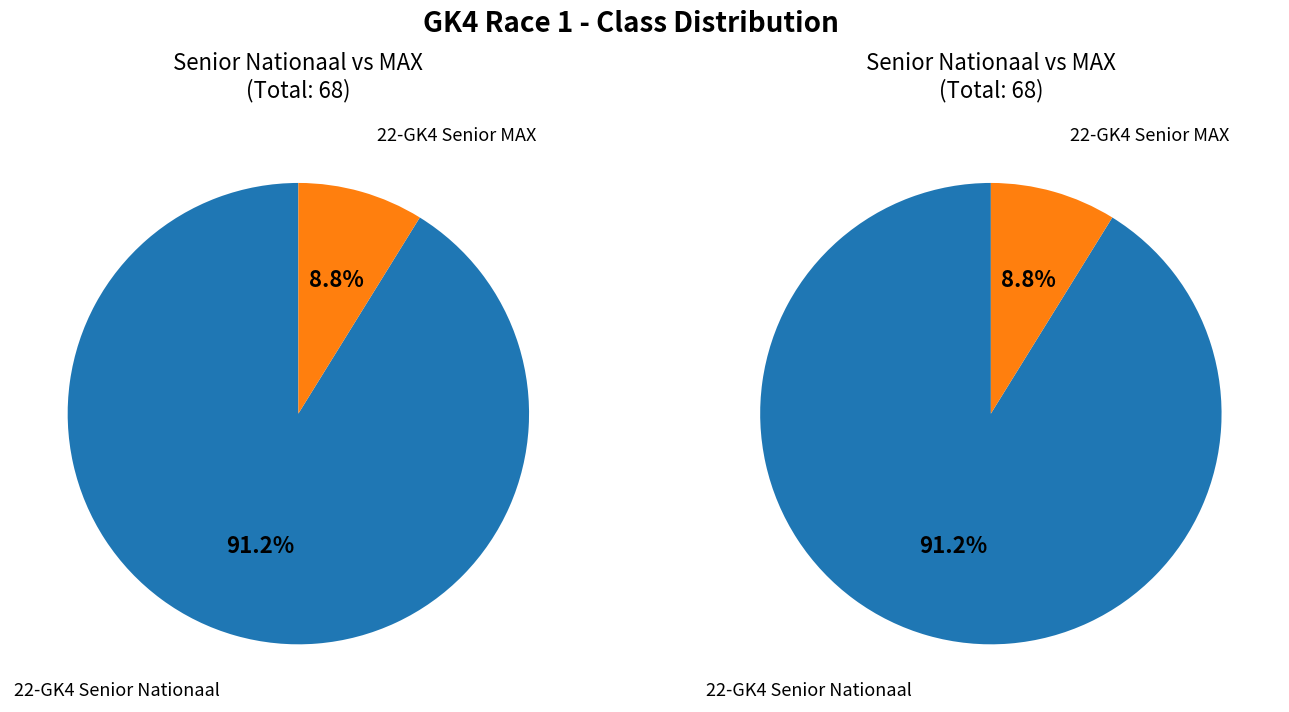

Which series has the widest spread of values?

left